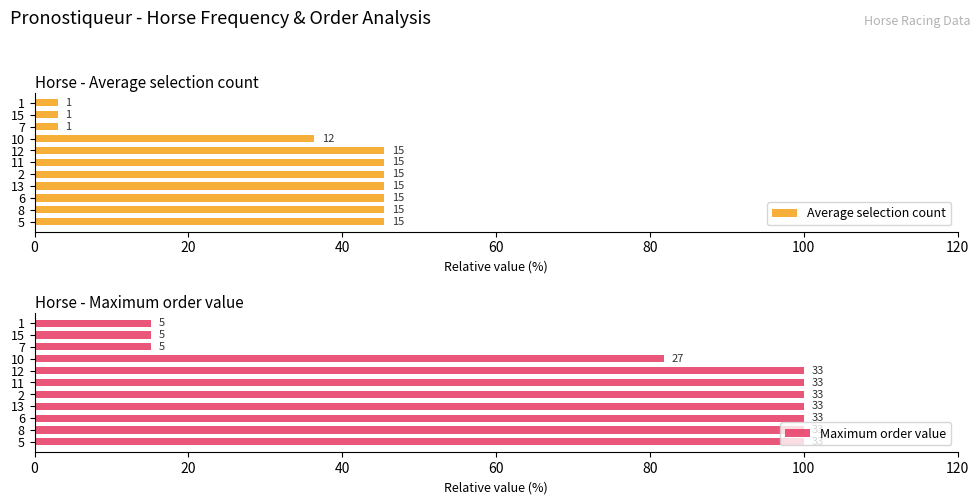

What is the label of the 6th bar from the right?

11